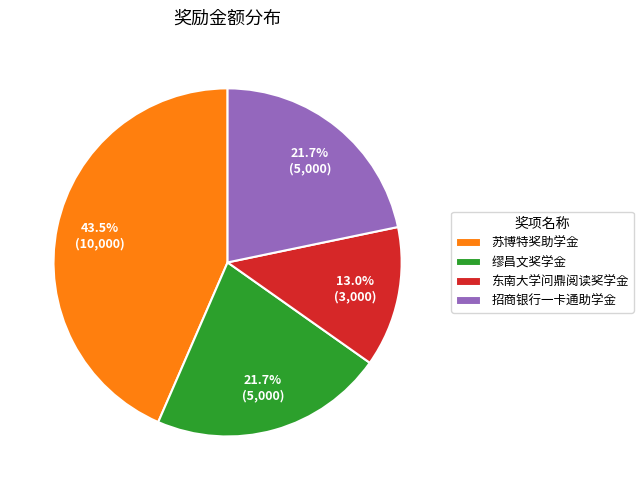

Between 东南大学问鼎阅读奖学金 and 招商银行一卡通助学金, which is larger?

招商银行一卡通助学金